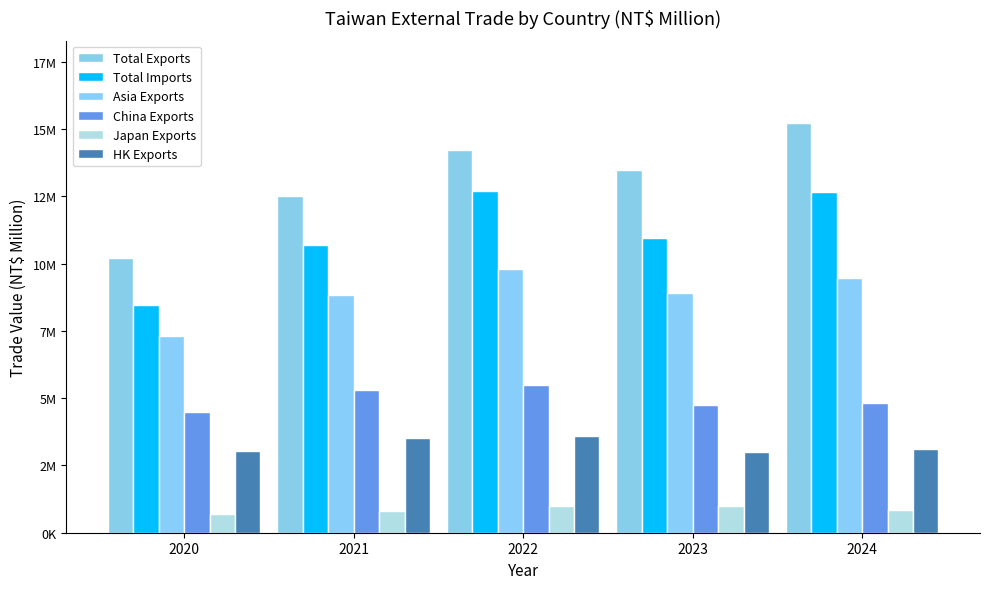

Does the chart contain stacked bars?

No